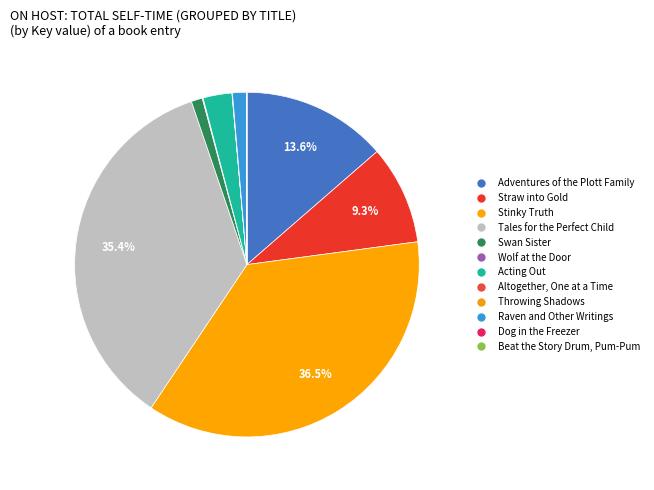

What is the change in value from Stinky Truth to Tales for the Perfect Child?

-17504415